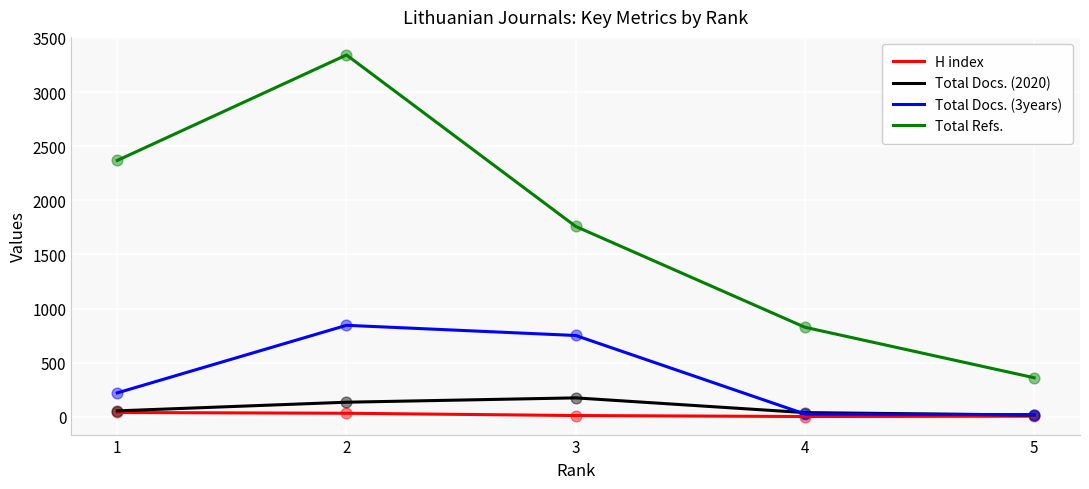

At how many categories does at least one series exceed 540?

4